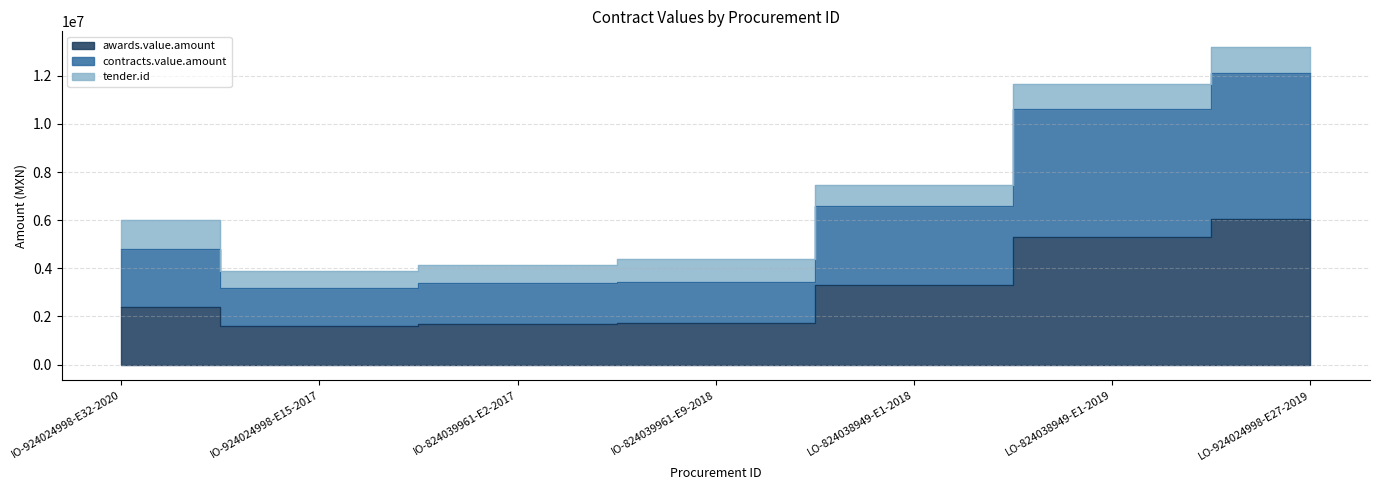

What is the label of the 7th point from the left?

LO-924024998-E27-2019